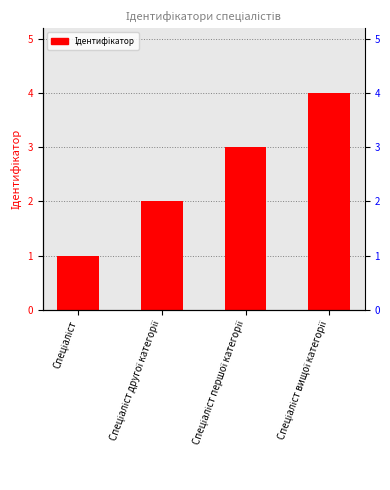

Rank the categories by value from lowest to highest.

Спеціаліст, Спеціаліст другої категорії, Спеціаліст першої категорії, Спеціаліст вищої категорії